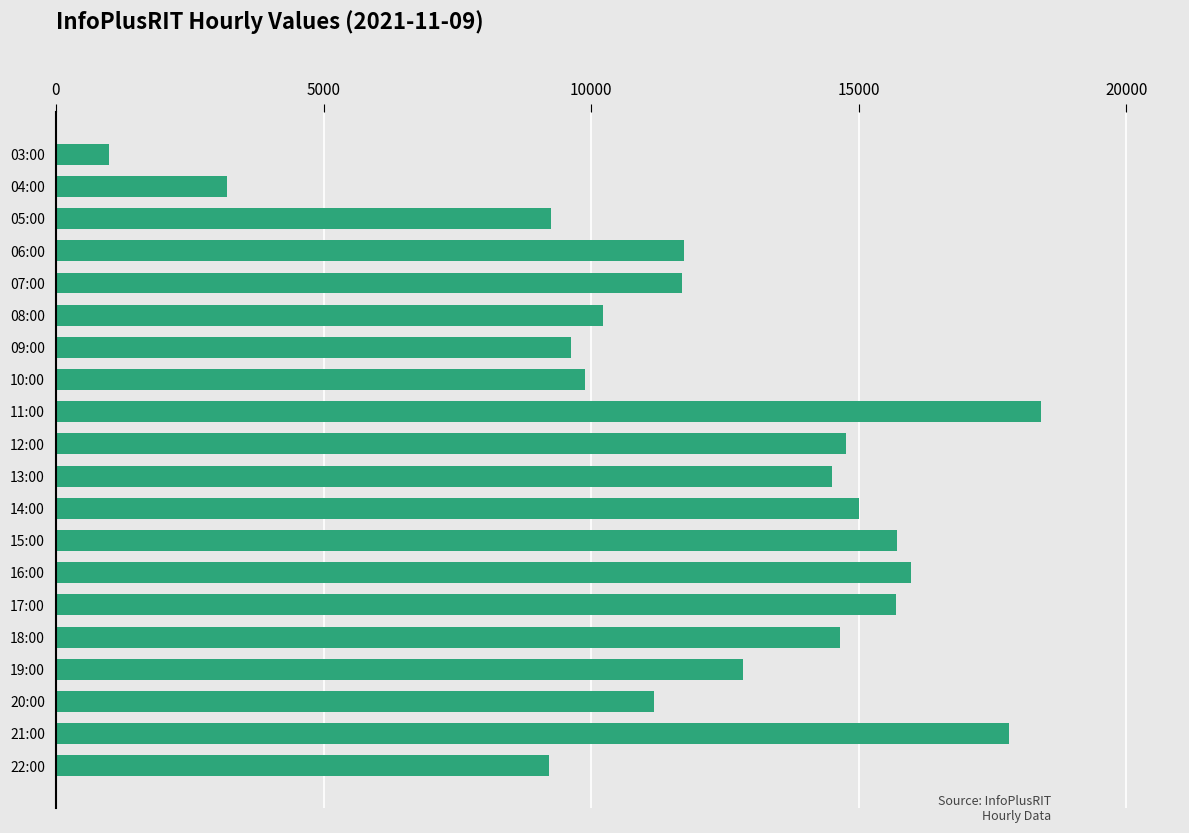

True or false: the data shows 23416 at 12:00.

False